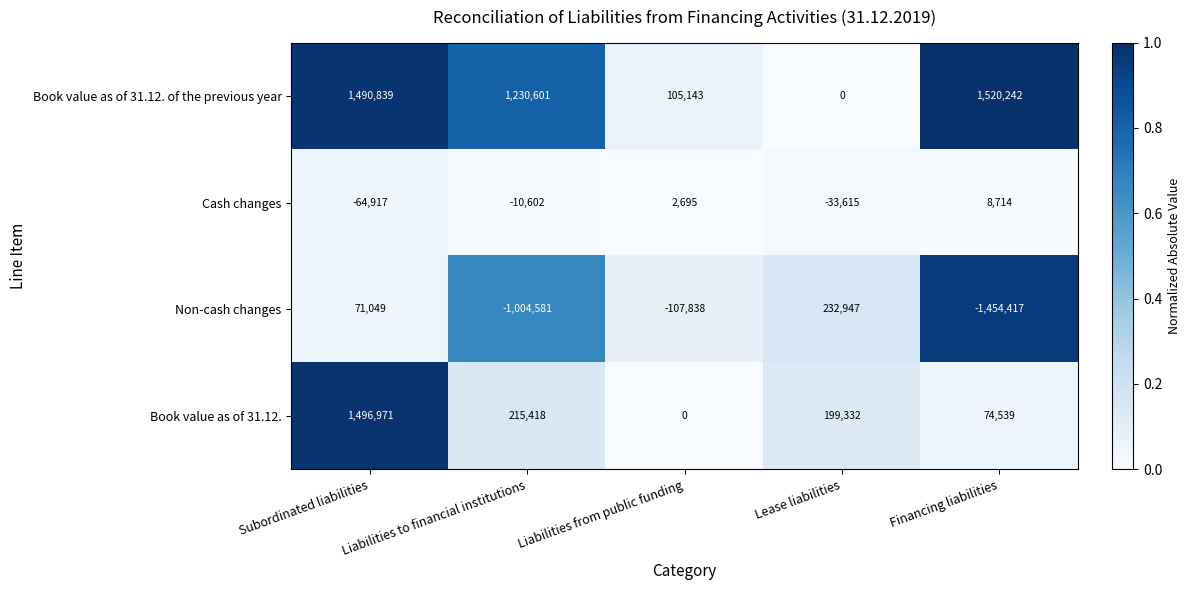

At which category is the sum across all series the highest?

Subordinated liabilities